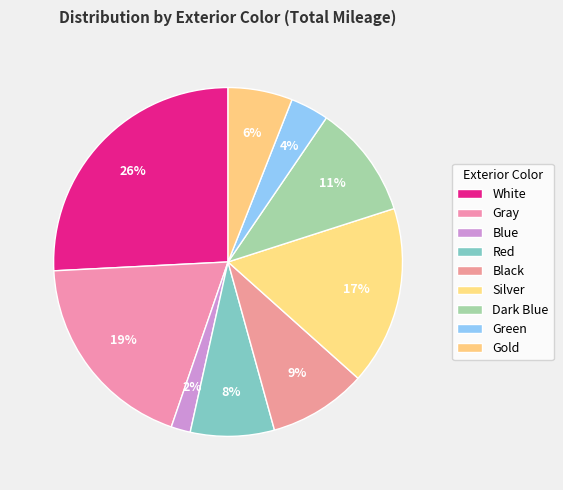

The Green slice represents 4% of the pie. True or false?

True